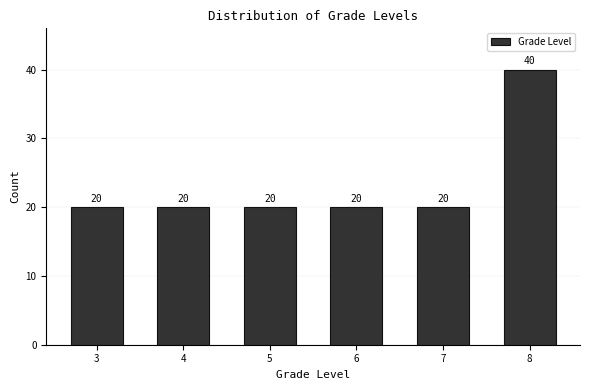

Reading left to right, list every bar in this chart as the range it spans on the x-axis followed by its height.

2.5 to 3.5: 20
3.5 to 4.5: 20
4.5 to 5.5: 20
5.5 to 6.5: 20
6.5 to 7.5: 20
7.5 to 8.5: 40